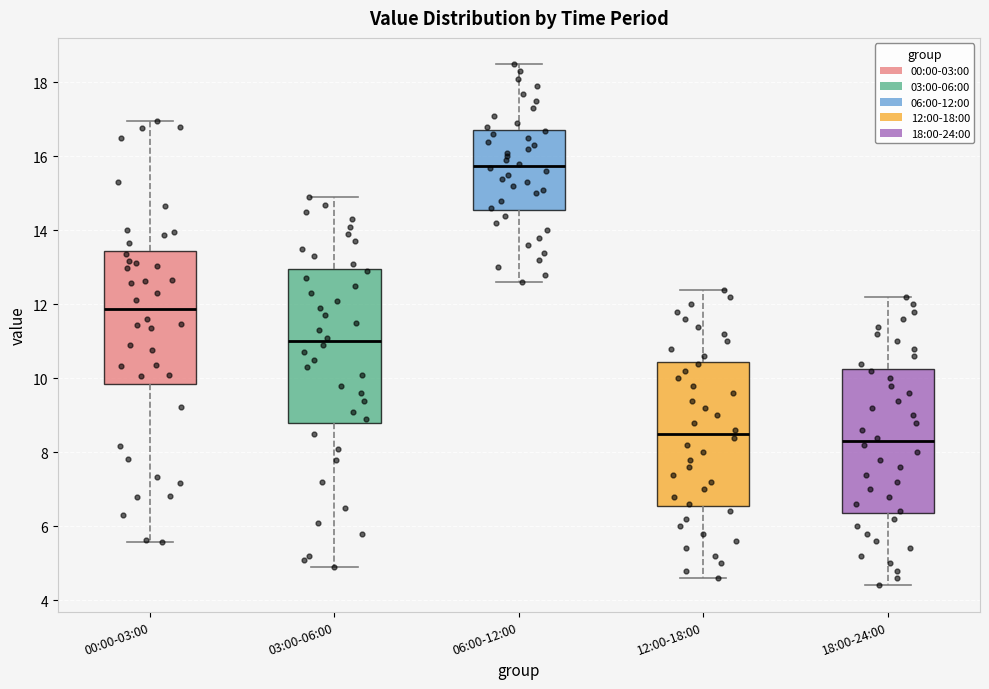

Where does the upper whisker of the box for 12:00-18:00 end on the y-axis? The values are not printed on the chart, so give them approximately, as read against the axis.

12.4